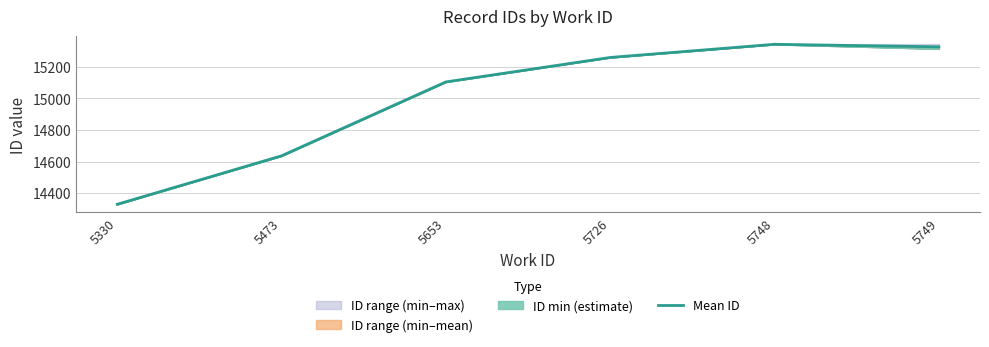

Reading left to right, list all the values displayed in this chart.

14329.0	14636.5	15105.0	15260.0	15343.5	15327.3